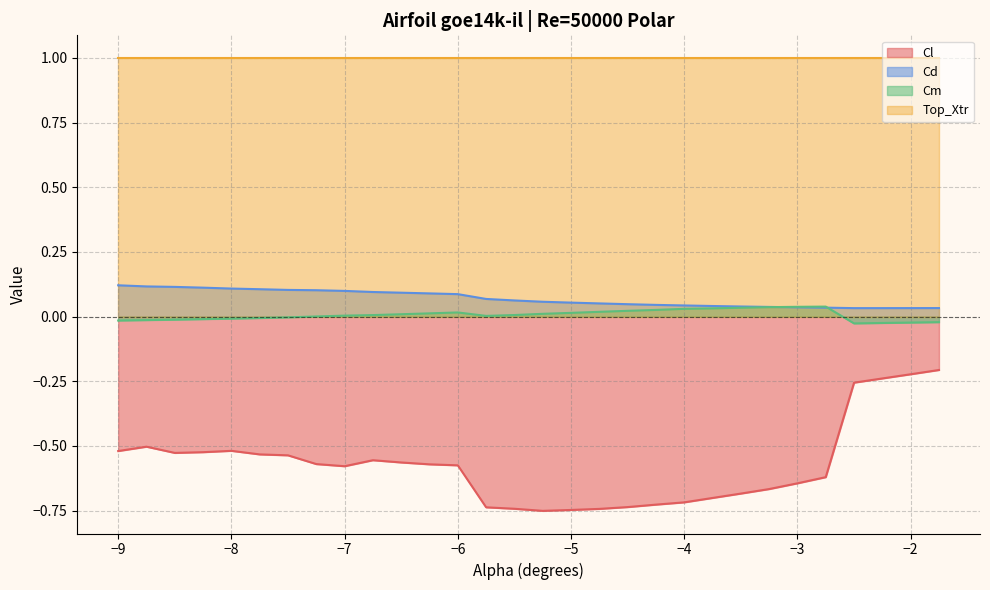

True or false: Cl and Cd intersect in this chart.

False